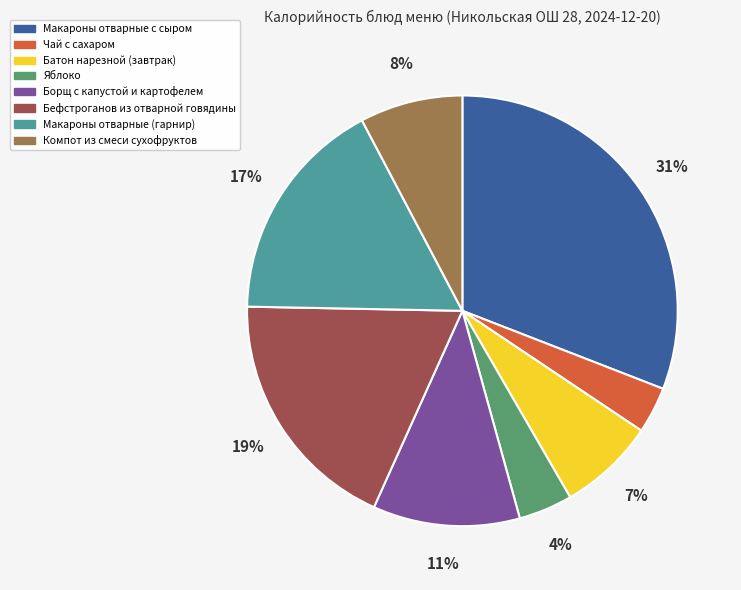

What percentage is the Борщ с капустой и картофелем slice, to the nearest percent?

11%